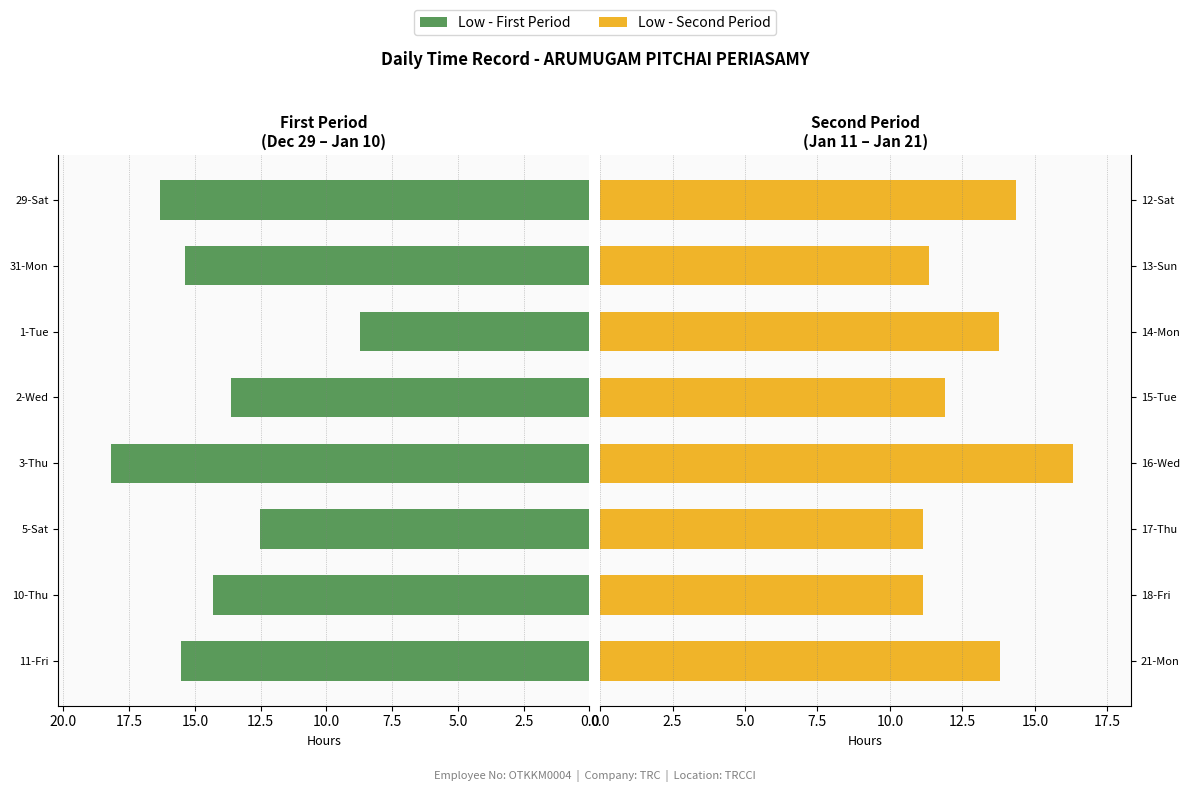

Does the chart contain any negative values?

No